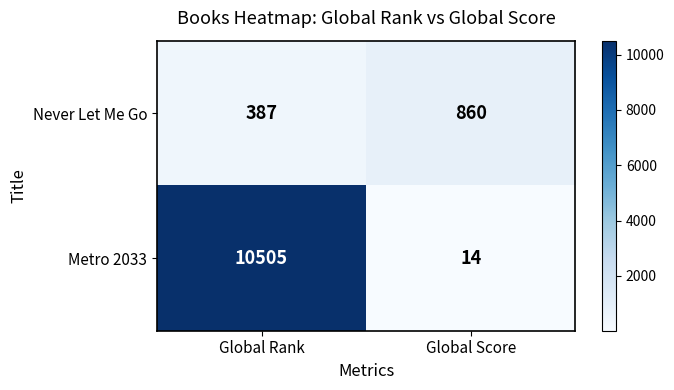

At which category does the chart reach its peak across all series?

Global Rank